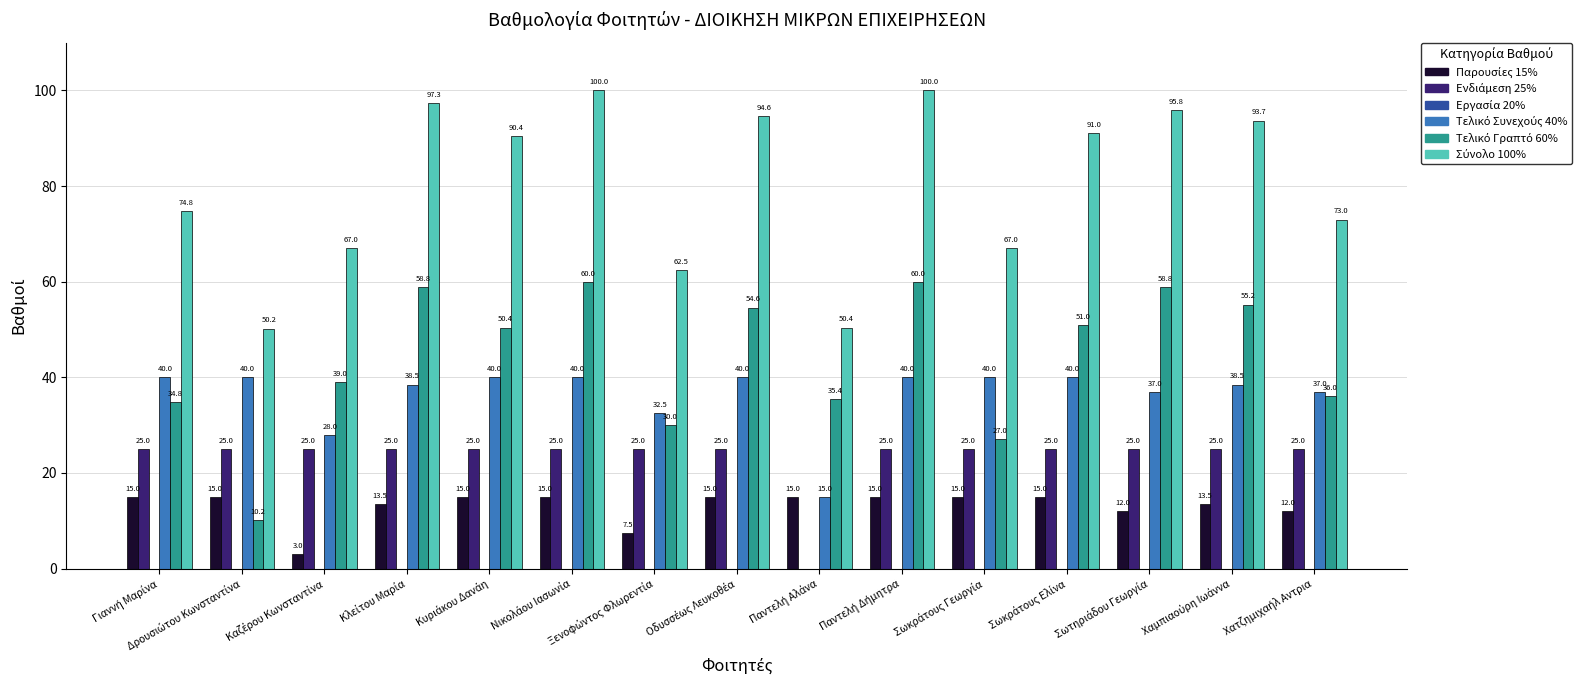

How many data points does each series have?

15